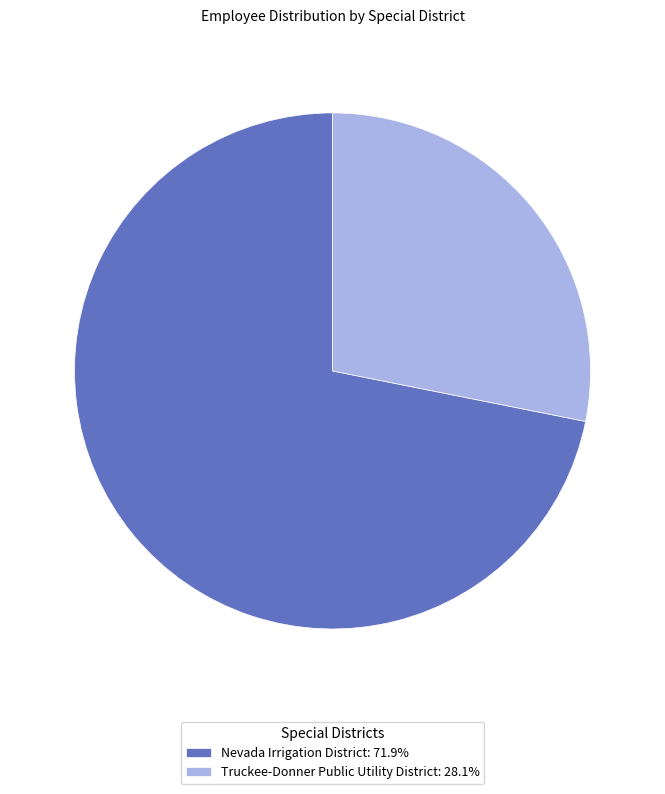

Is there any slice that represents more than half of the pie?

Yes